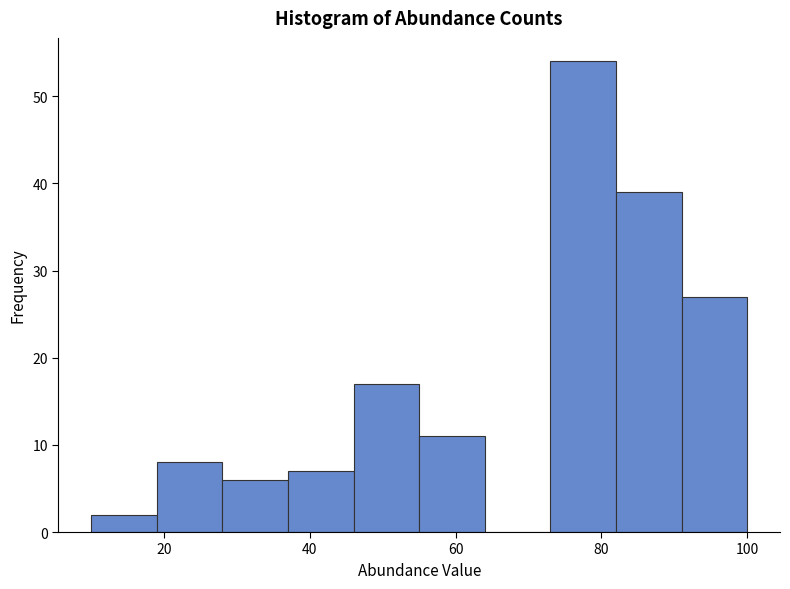

How tall is the bar that spans 46 to 55 on the x-axis? Neither the bar edges nor the heights are printed on the chart, so give them approximately, as read against the axes.

17